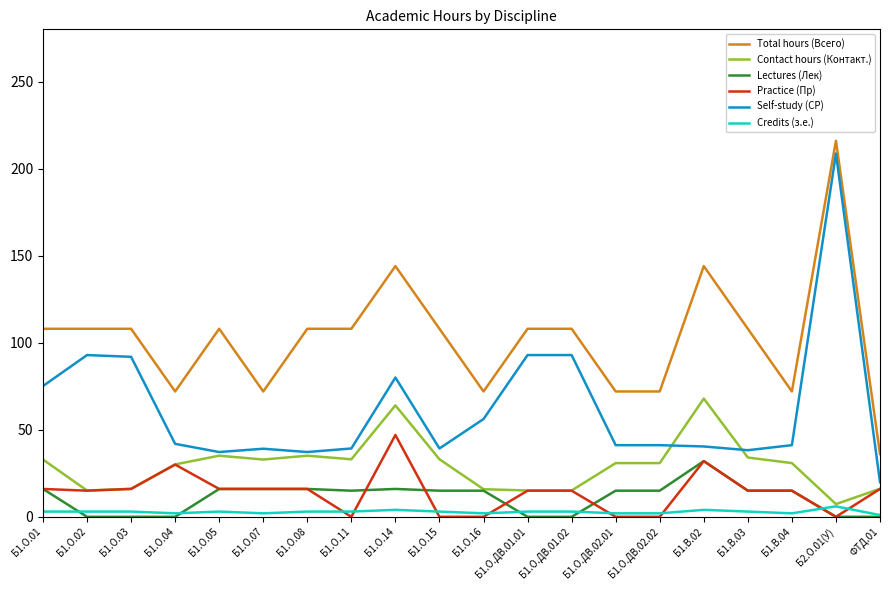

True or false: Self-study (СР) and Total hours (Всего) intersect in this chart.

False